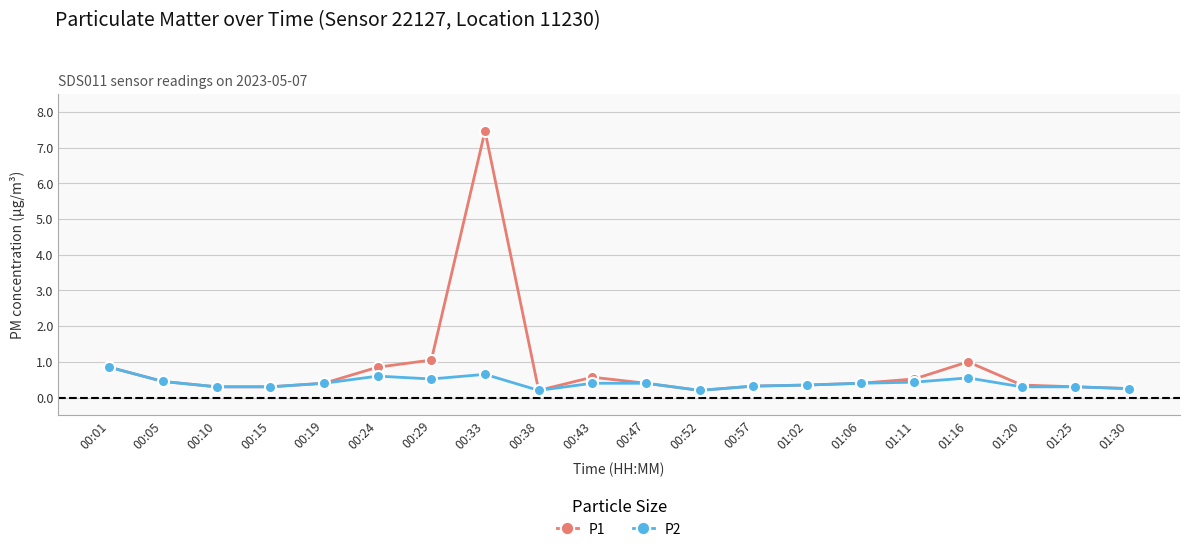

What position from the left is 01:06?

15